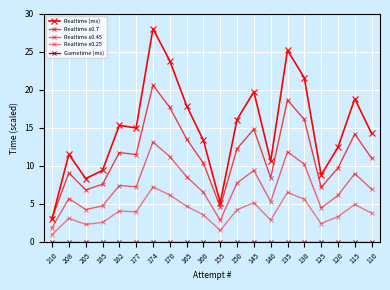

At which label does Realtime x0.25 reach its peak?

174